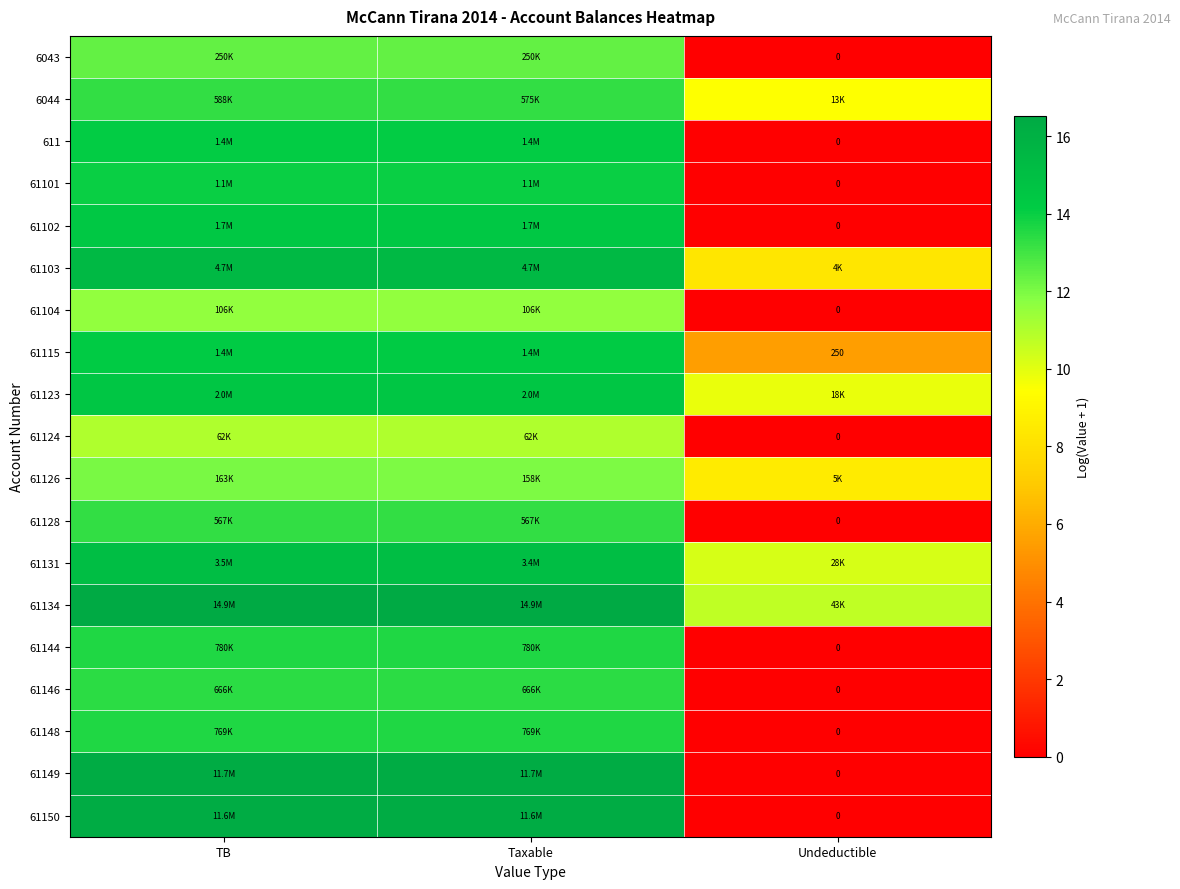

What is the total value across all series at Taxable?

264.6